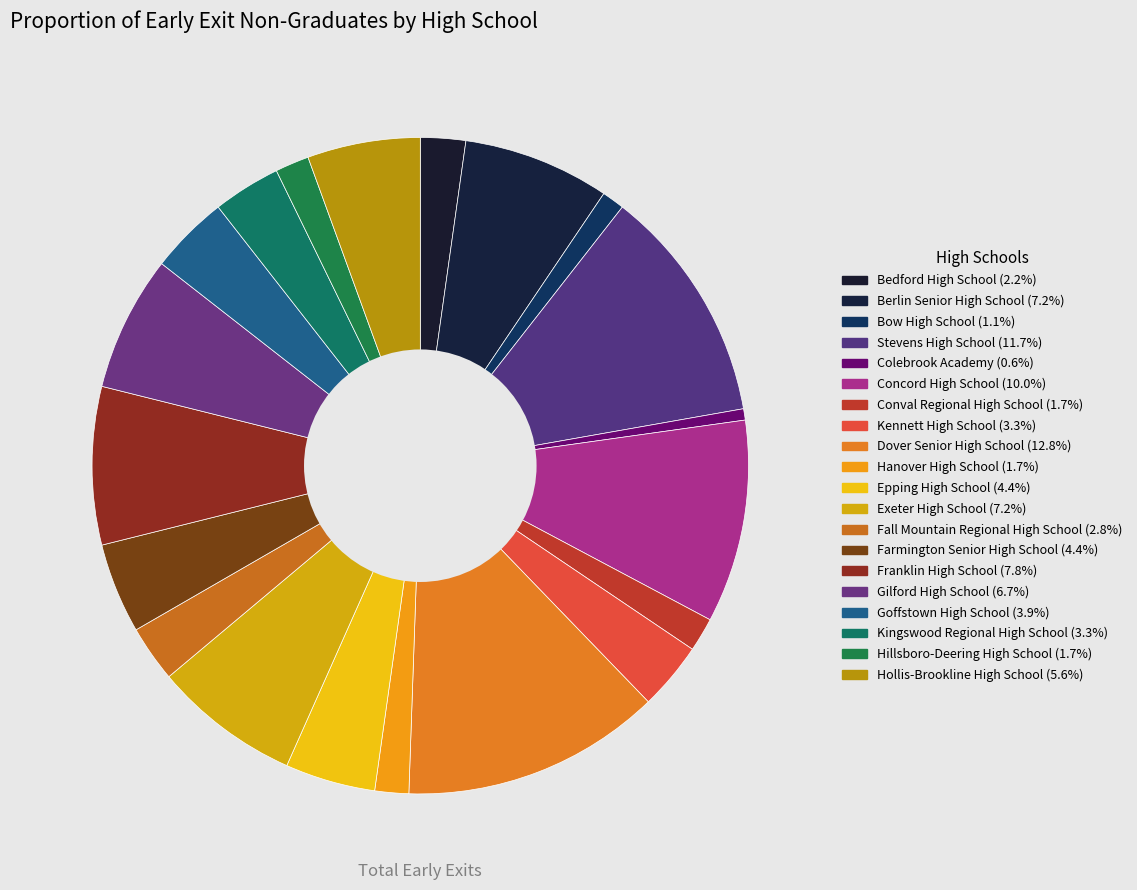

How much of the chart is everything except Kingswood Regional High School?

96.7%